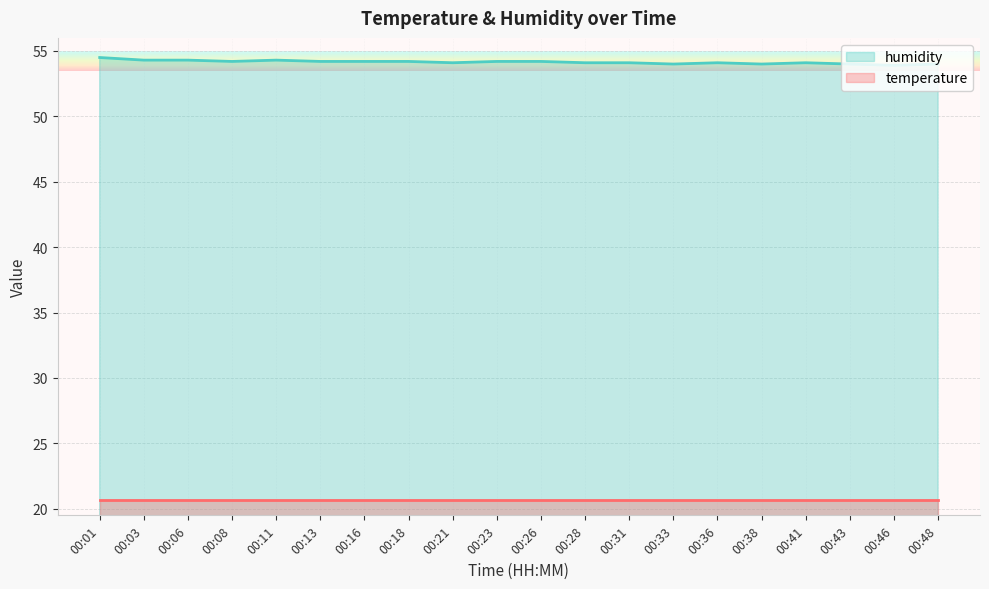

What is the value of the 16th point from the left?

54.0